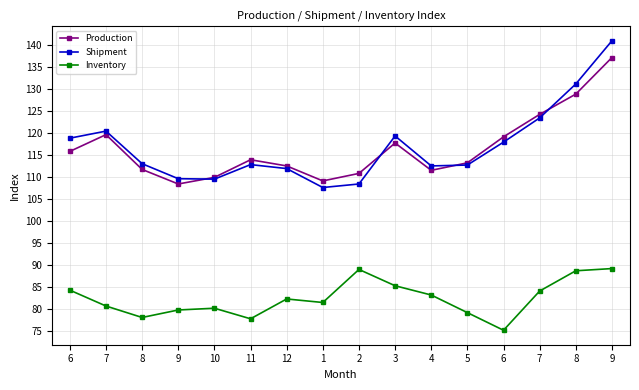

How many lines are shown in the chart?

3